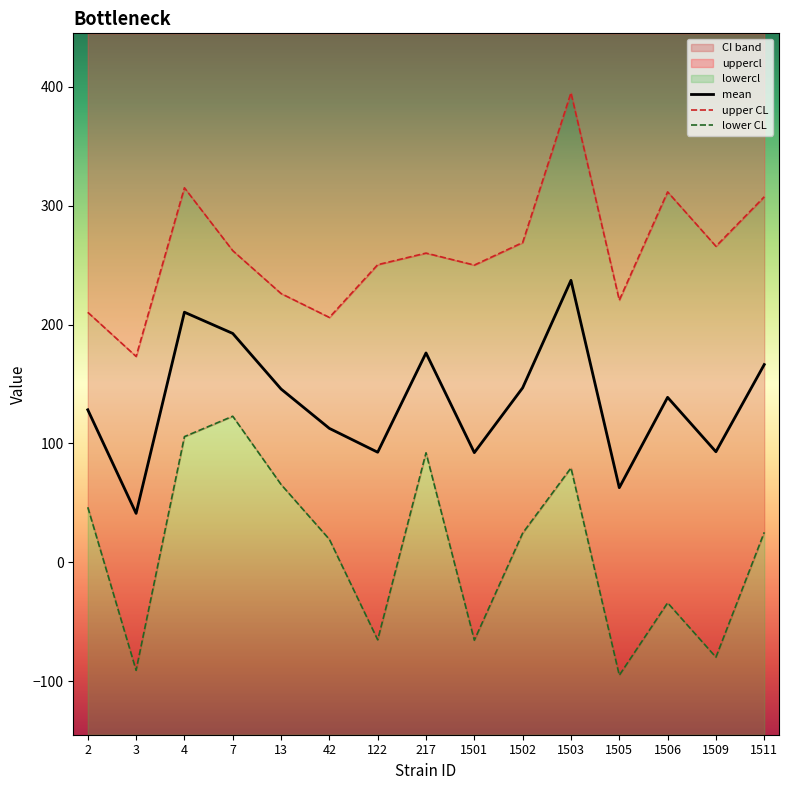

Which has a higher value, 217 or 3?

217